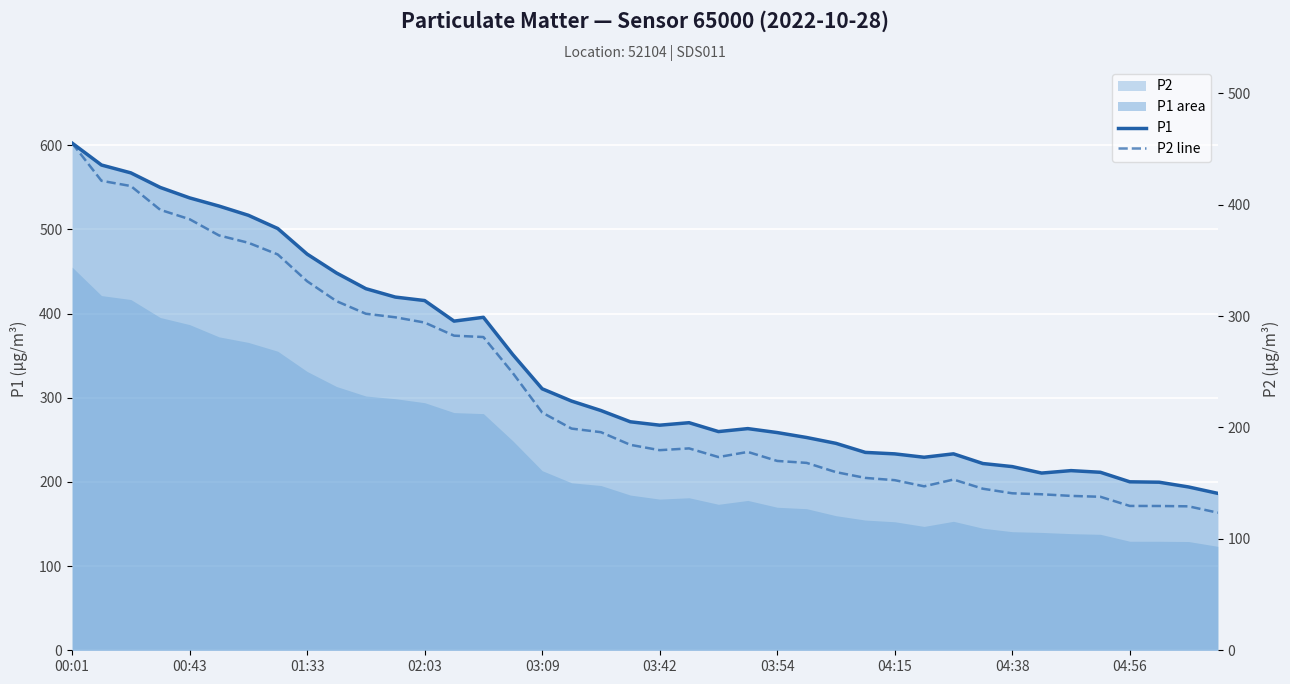

At which category does P2 line reach its first local valley?

03:42